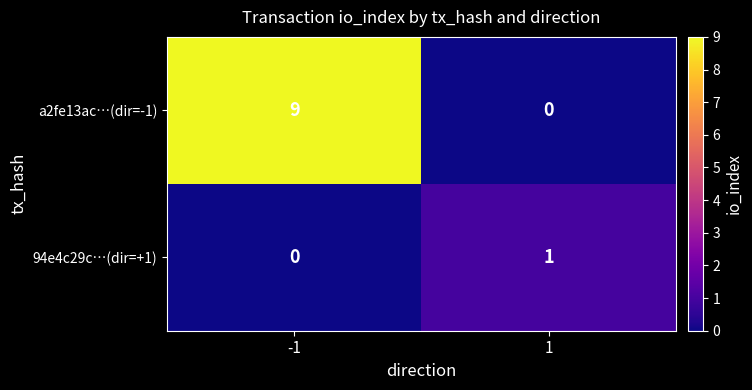

Rank the categories by a2fe13ac…(dir=-1) value from lowest to highest.

1, -1